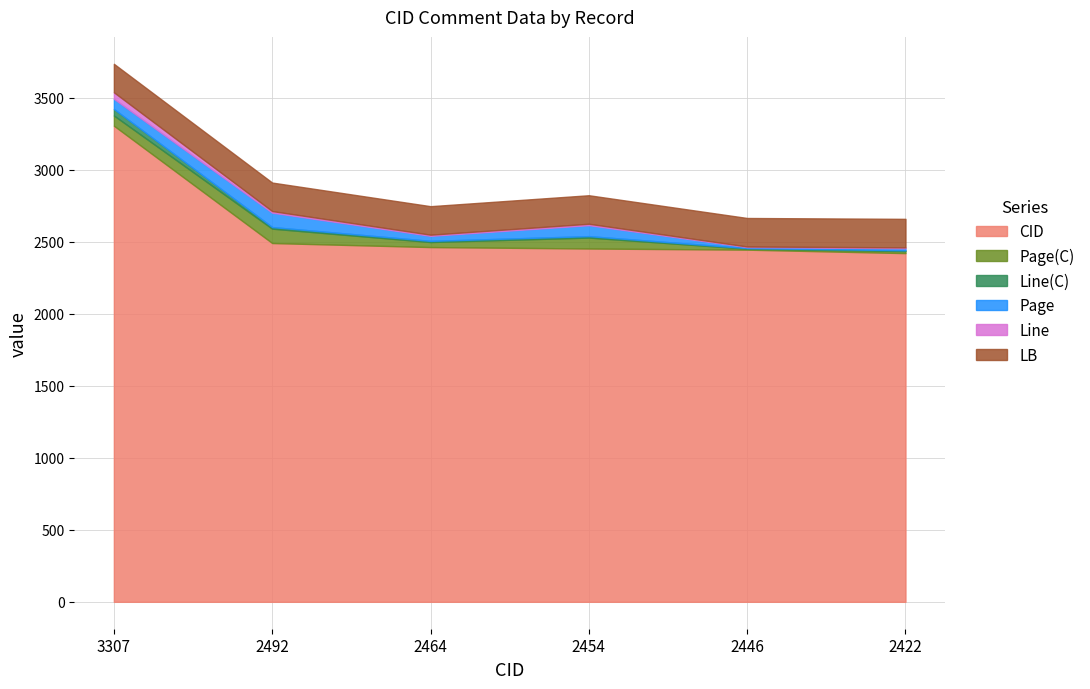

What is the difference between the maximum and minimum values in the Line(C) series?

41